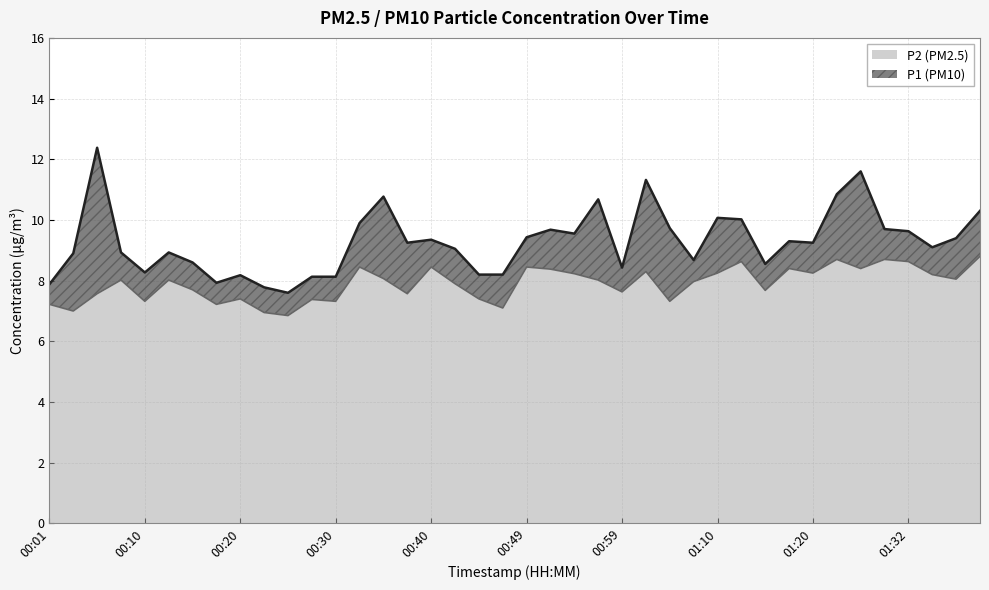

List the labels in order of P2 value, largest first.

01:40, 01:25, 01:30, 01:12, 01:32, 00:32, 00:40, 00:49, 01:17, 01:27, 00:52, 01:02, 01:10, 01:20, 00:54, 01:35, 00:35, 01:37, 00:08, 00:13, 00:57, 01:07, 00:42, 00:15, 01:15, 00:59, 00:06, 00:37, 00:20, 00:45, 00:27, 00:10, 00:30, 01:05, 00:01, 00:18, 00:47, 00:03, 00:23, 00:25